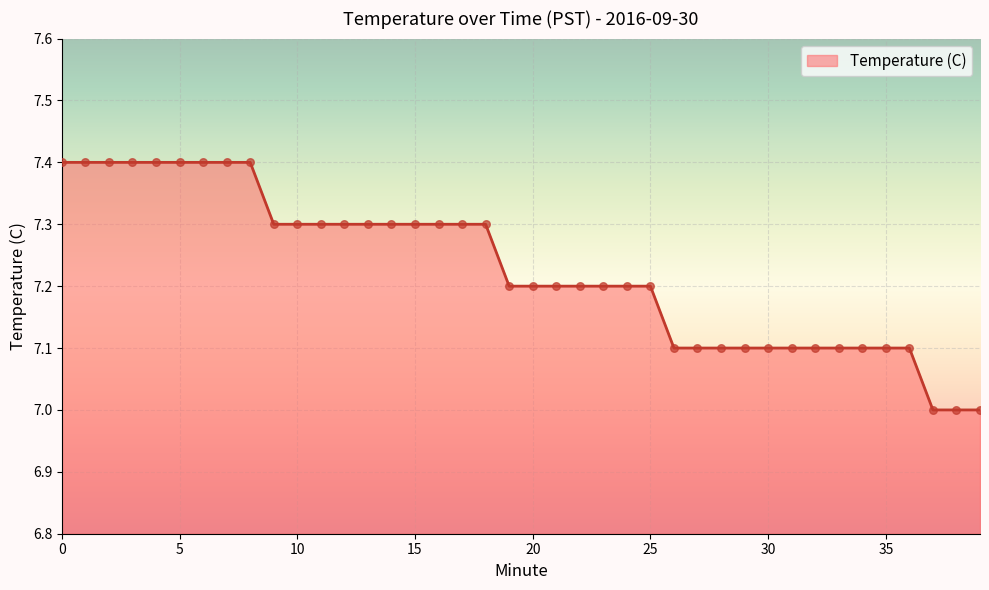

What is the greatest value displayed?

7.4